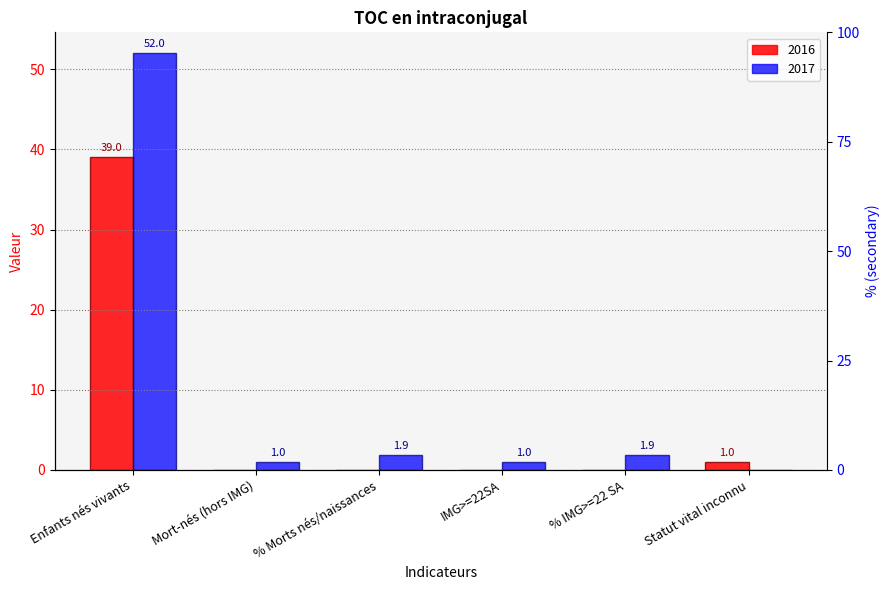

What is the maximum value for 2017?

52.0